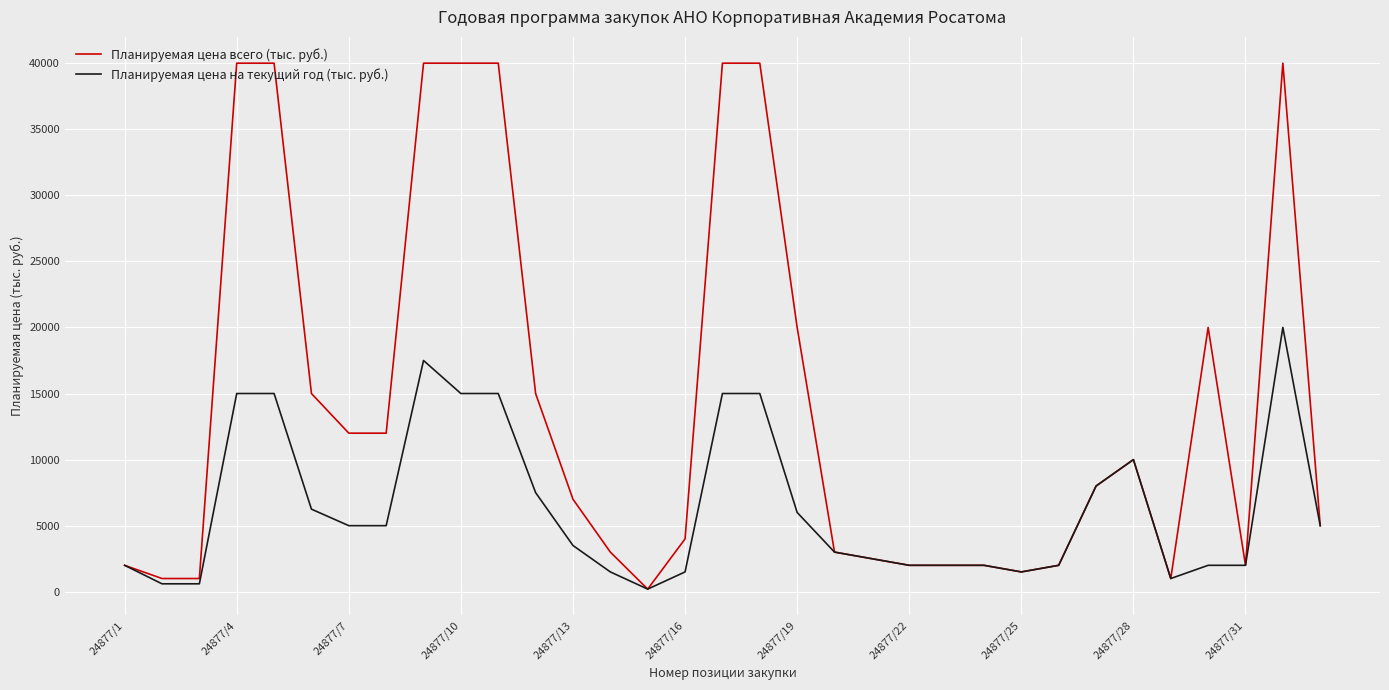

Does the chart display data point markers on the line(s)?

No